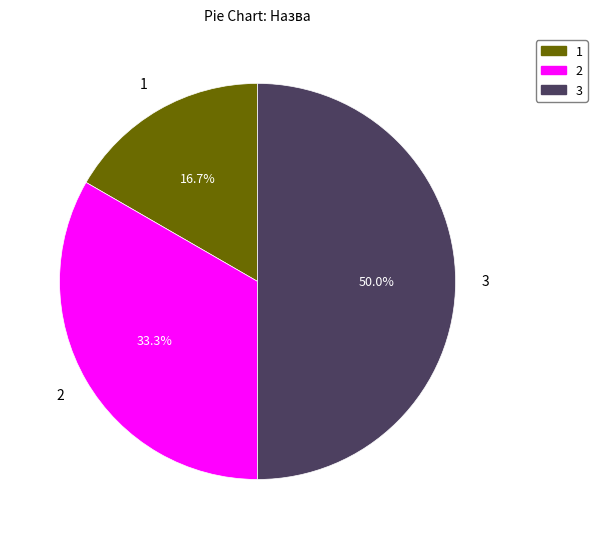

Count the number of slices in the pie.

3